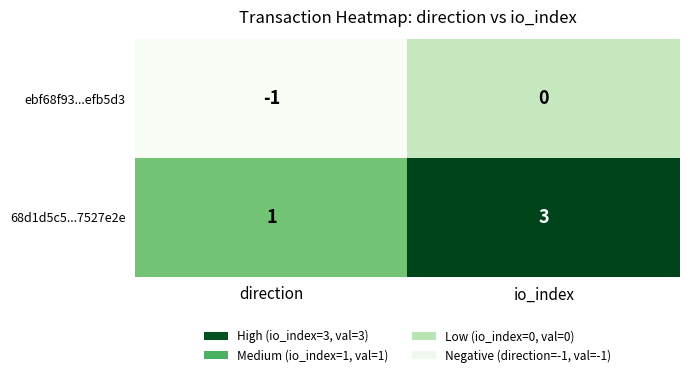

The ebf68f93...efb5d3 series shows 0 at io_index. True or false?

True